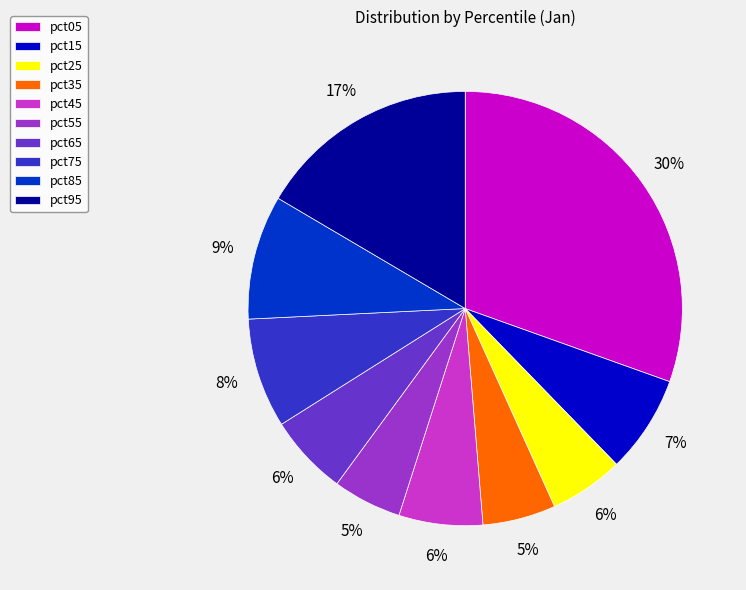

Is the sum of pct75 and pct05 greater than half?

No